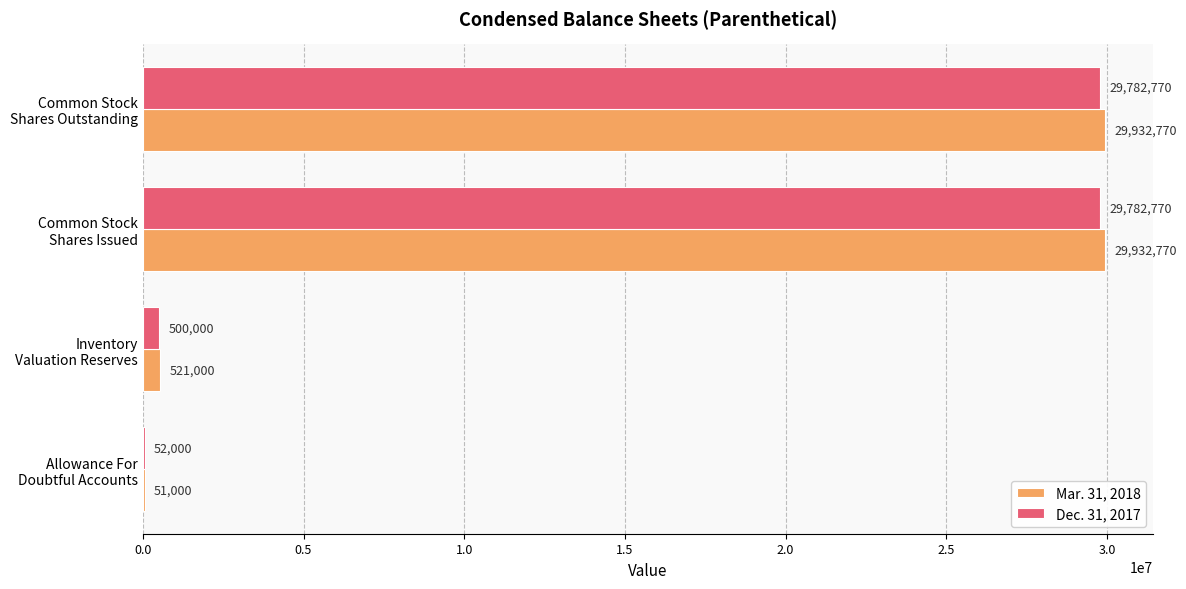

Which series has the largest total across all categories?

Mar. 31, 2018